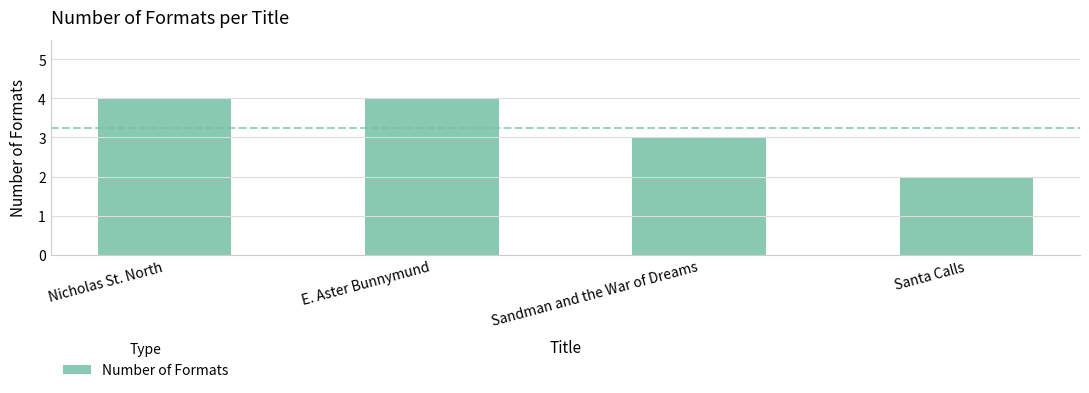

What is the label of the 3rd bar from the right?

E. Aster Bunnymund